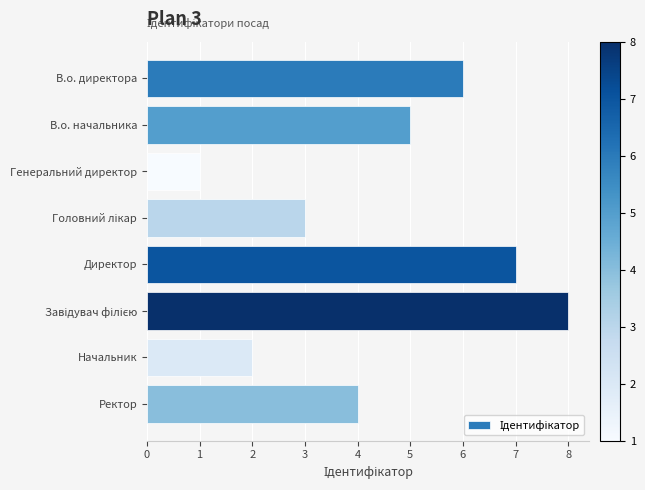

What is the minimum value shown in the chart?

1